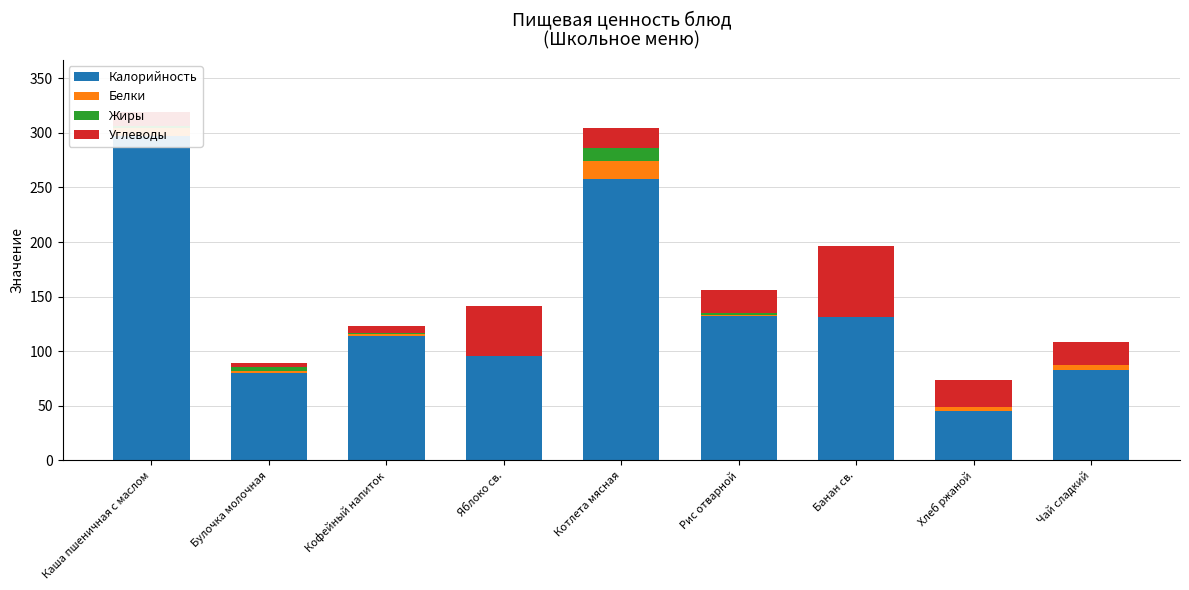

Rank the series by their maximum value, from lowest to highest.

Жиры, Белки, Углеводы, Калорийность